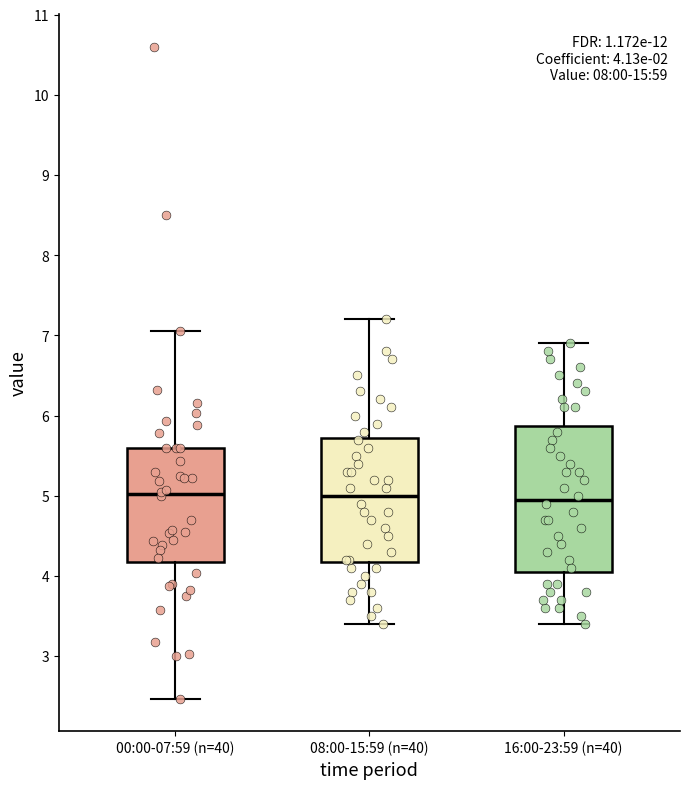

Which box is the tallest, from its lower edge to its upper edge?

16:00-23:59 (n=40)